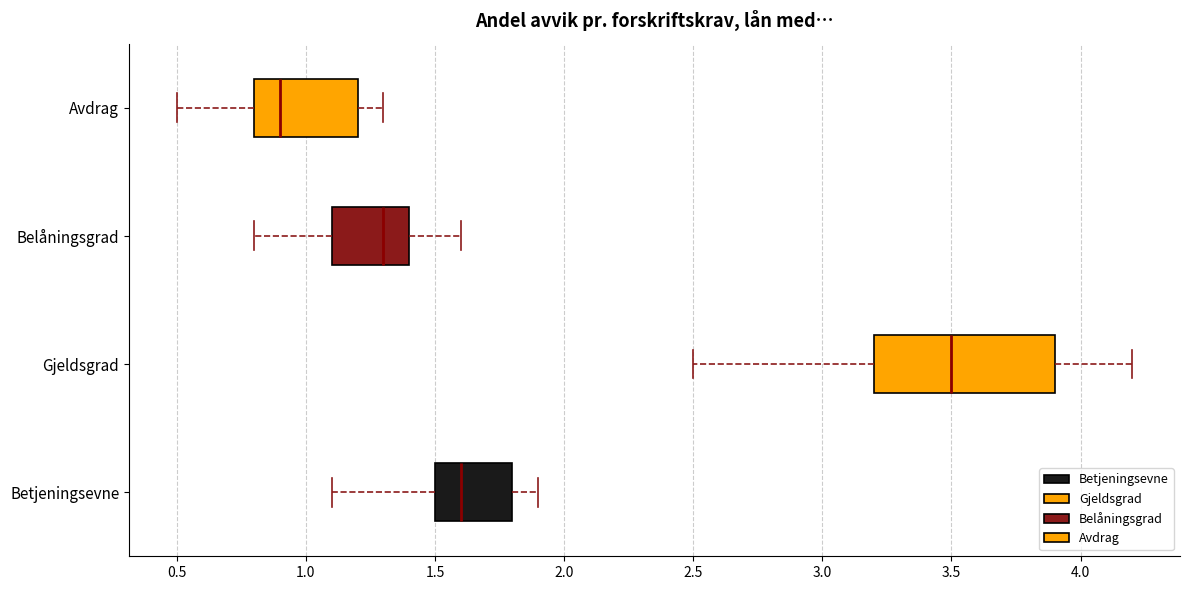

Comparing the boxes themselves (not the whiskers), which one is the widest?

Gjeldsgrad